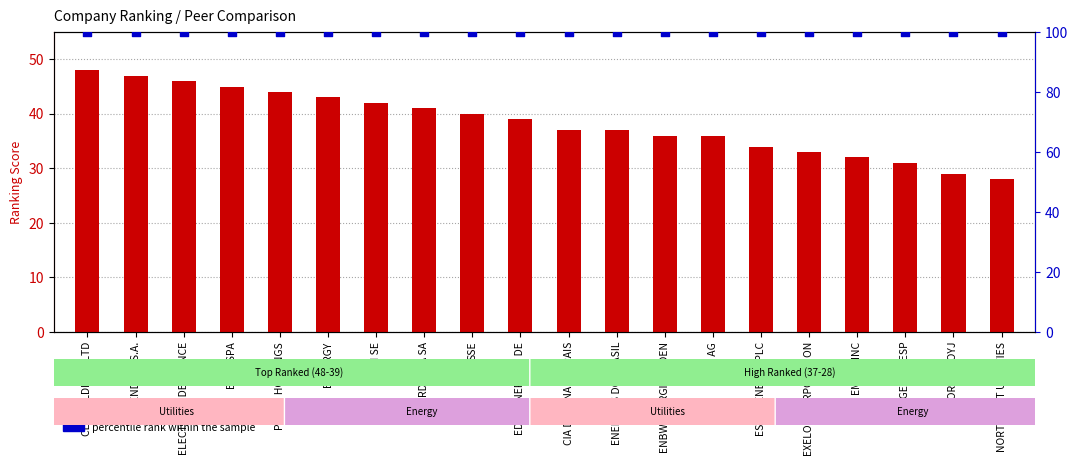

At how many categories does at least one series exceed 52?

20